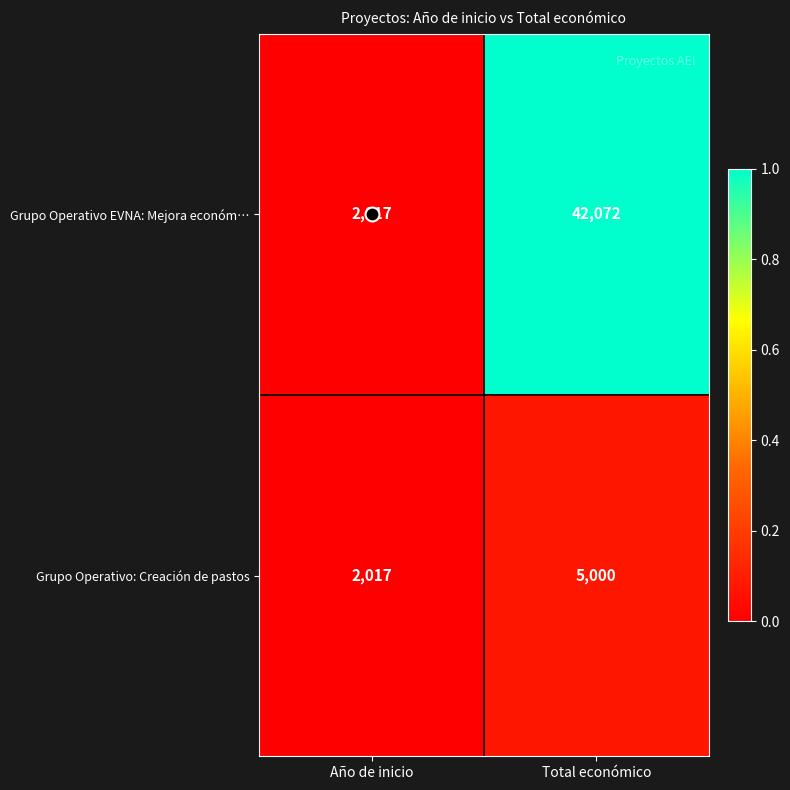

At which label does Grupo Operativo EVNA: Mejora económ… reach its peak?

Total económico